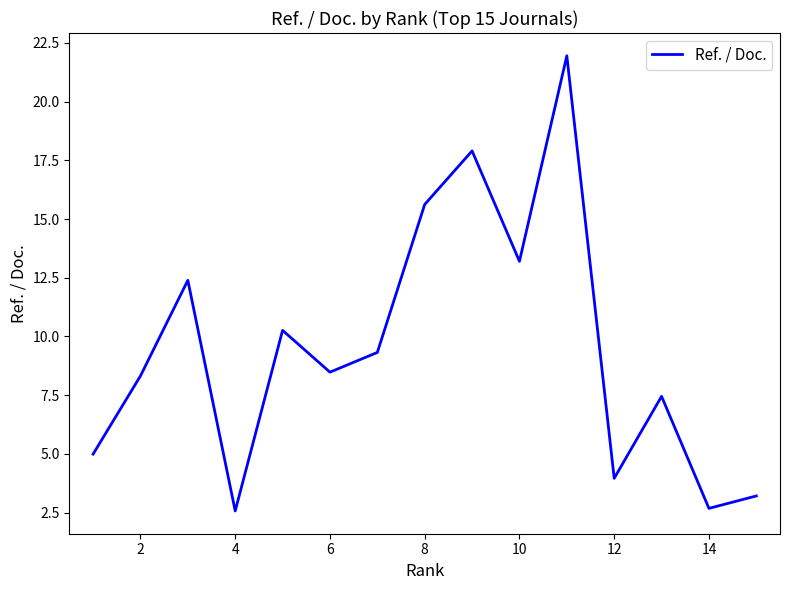

What is the smallest value displayed?

2.6